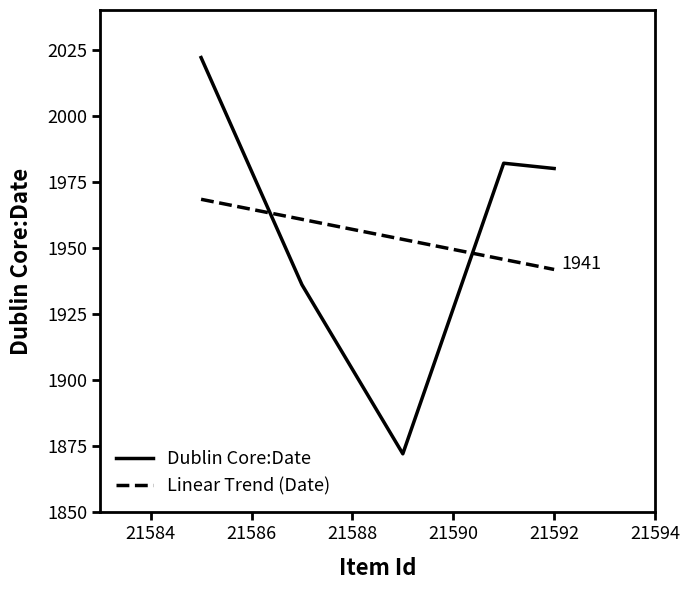

Which series has the widest spread of values?

Dublin Core:Date